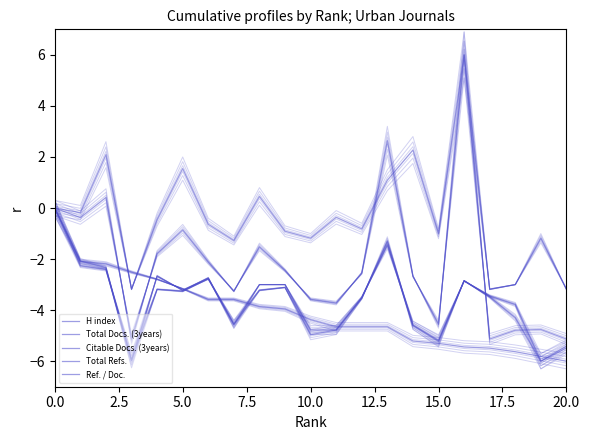

After their last crossing, which series has the higher values: Total Refs. or H index?

Total Refs.